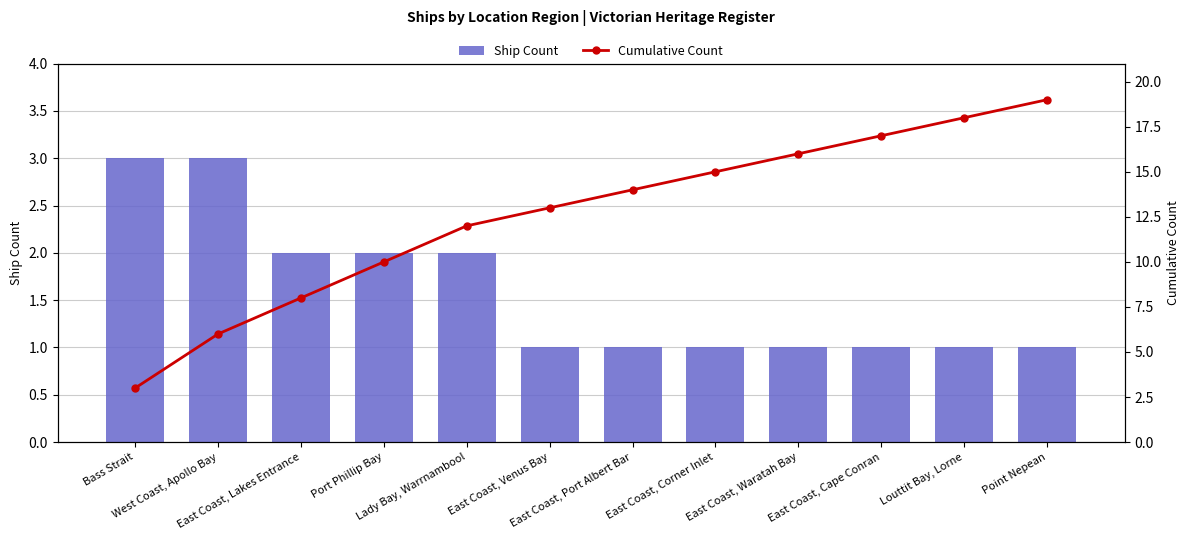

How many groups of bars are there?

12